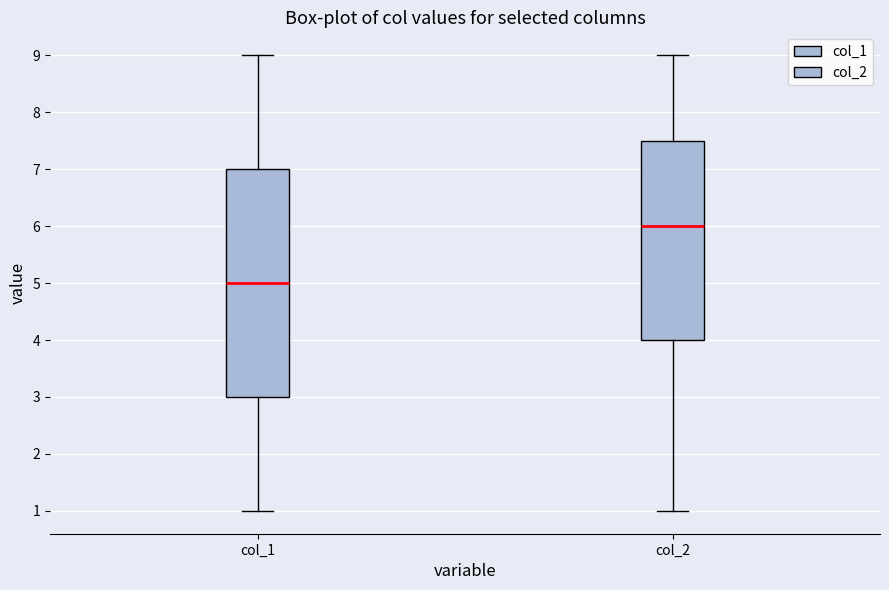

Reading left to right, read every box against the y-axis: the position of its median line, the range the box covers, and the ends of its whiskers. The values are not printed on the chart, so give them approximately, as read against the axis.

col_1: median 5.0, box 3.0 to 7.0, whiskers 1.0 to 9.0
col_2: median 6.0, box 4.0 to 7.5, whiskers 1.0 to 9.0